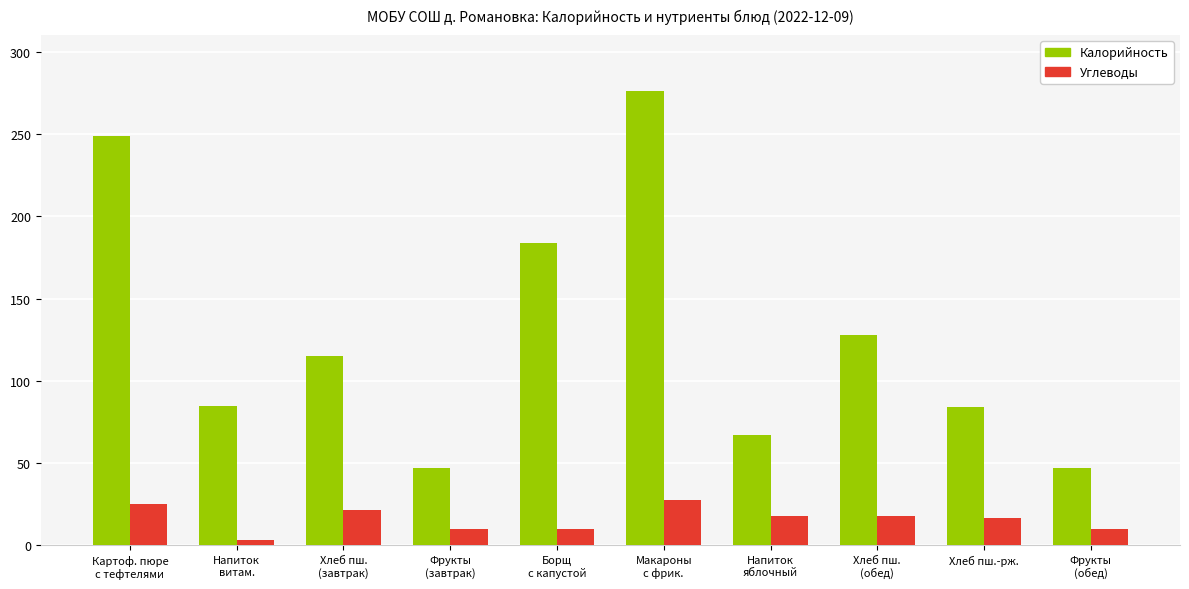

What is the total value across all series at Борщ
с капустой?

194.1